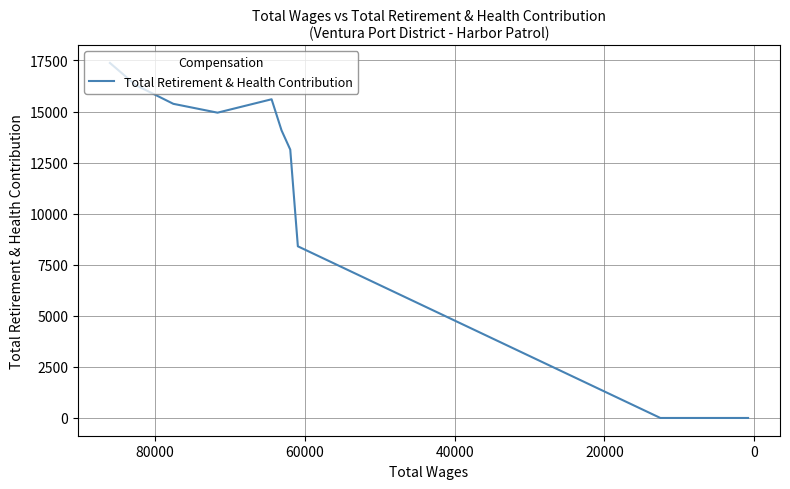

What is the difference between the second highest and second lowest values?

16295